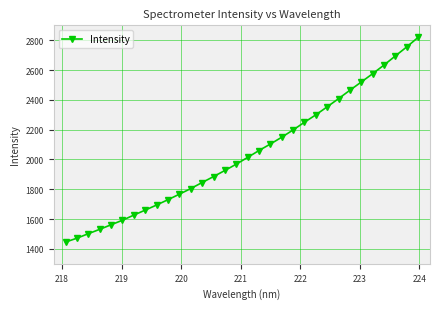

What is the difference between the maximum and minimum values?

1373.1